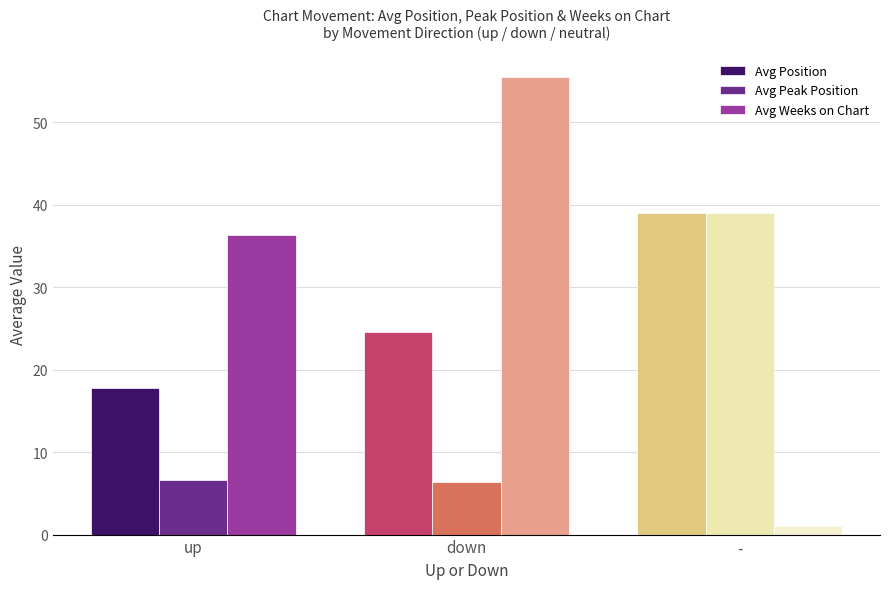

Which series changed the most between up and -?

Avg Weeks on Chart